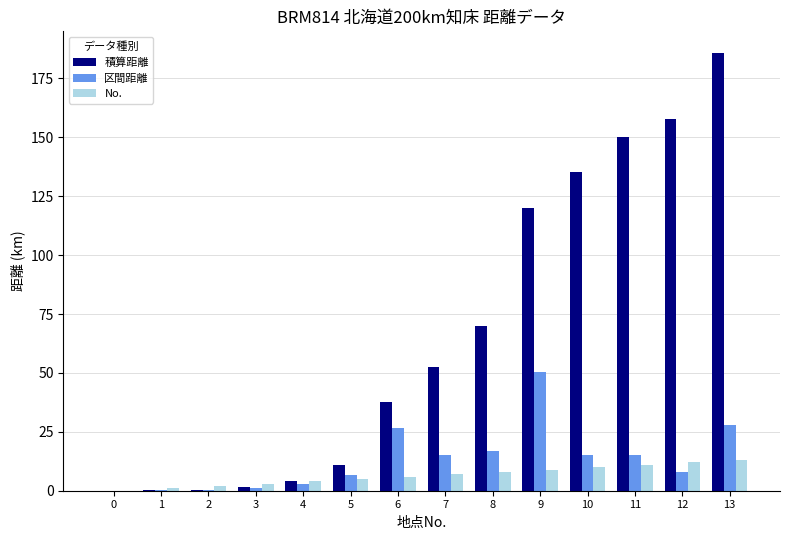

At which category is the sum across all series the highest?

13